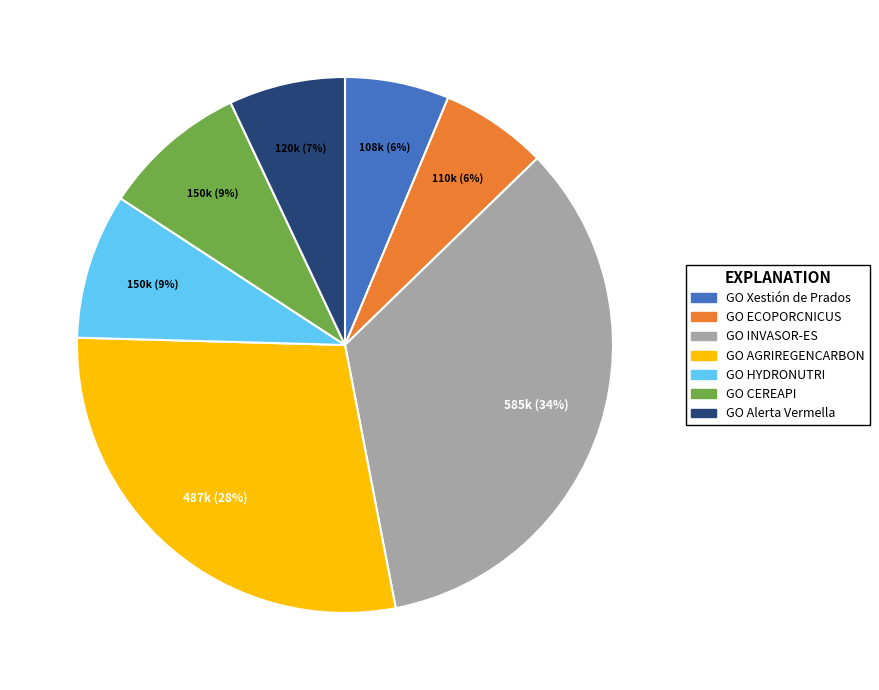

Does any single category account for the majority?

No